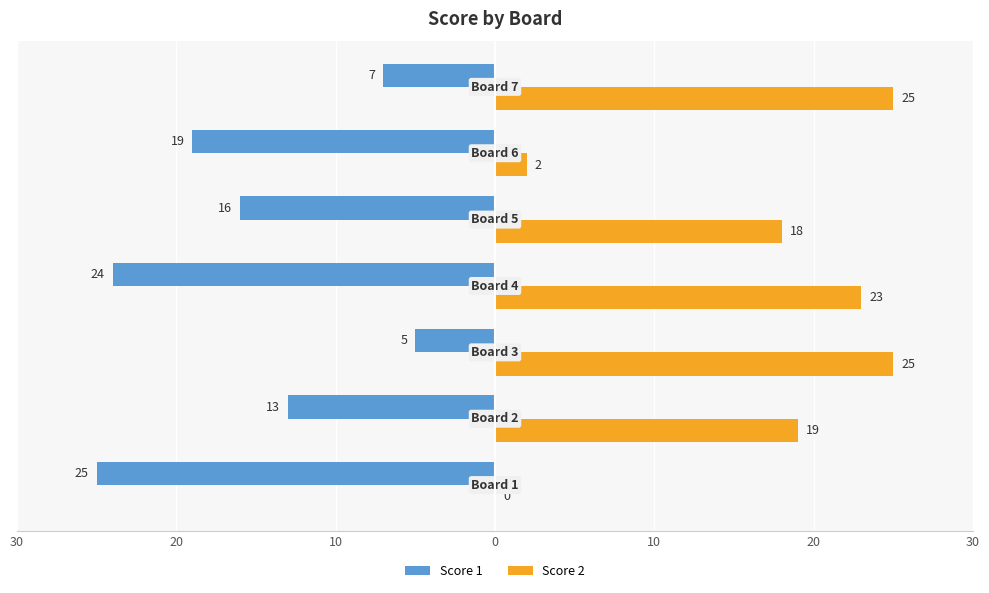

What are all the series names shown in the legend?

Score 1, Score 2